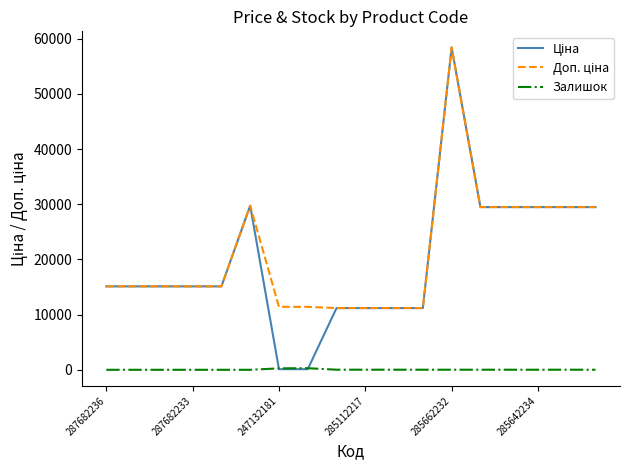

What is the maximum value shown in the chart?

58426.5